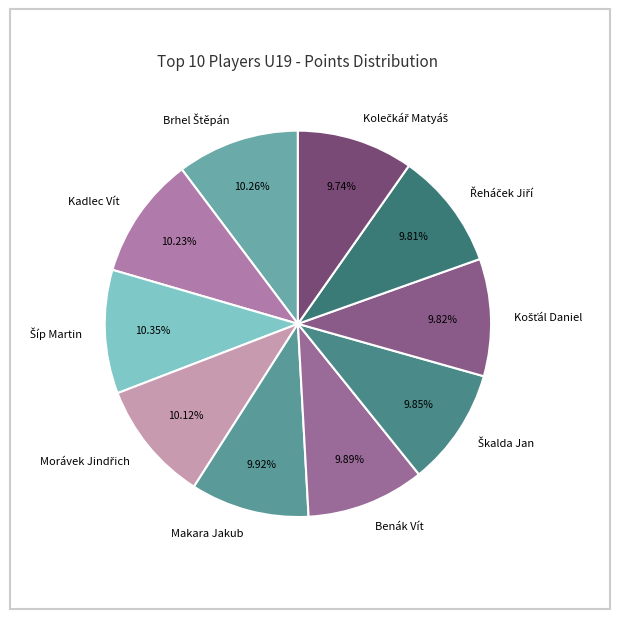

Does any single category account for the majority?

No